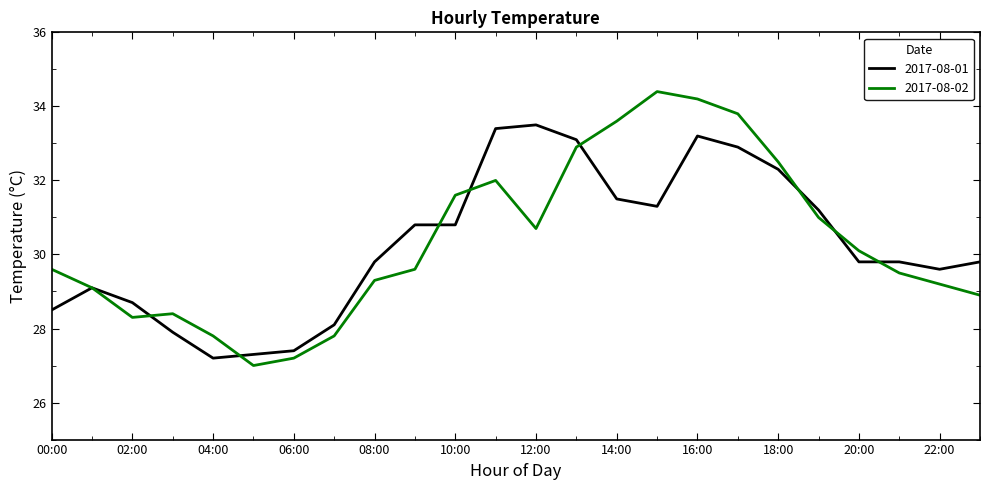

What is the minimum value shown in the chart?

27.0